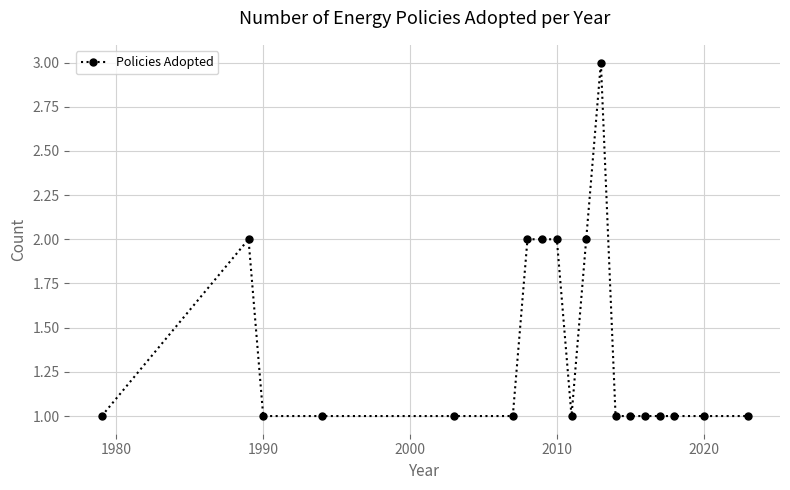

What is the sum of all values?

26